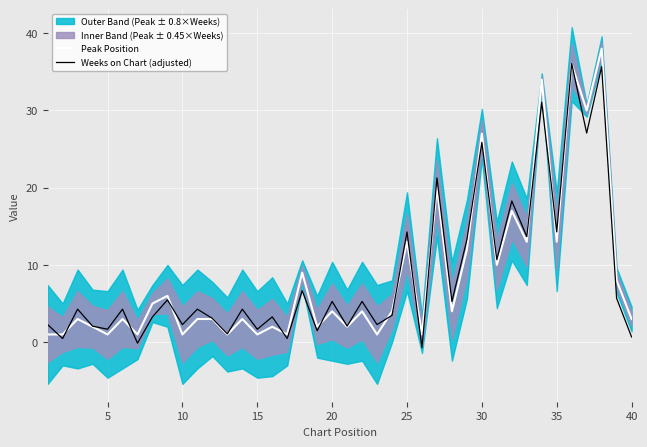

The Peak Position series shows 17.6 at 25. True or false?

False